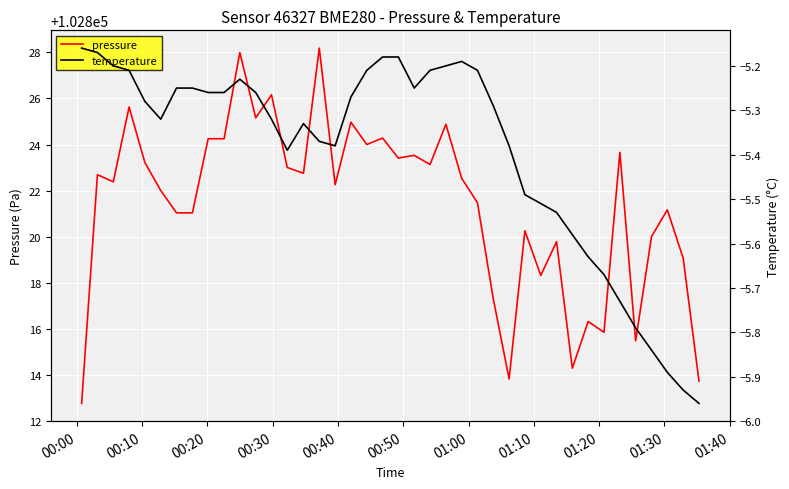

What is the maximum value for pressure?

102828.2